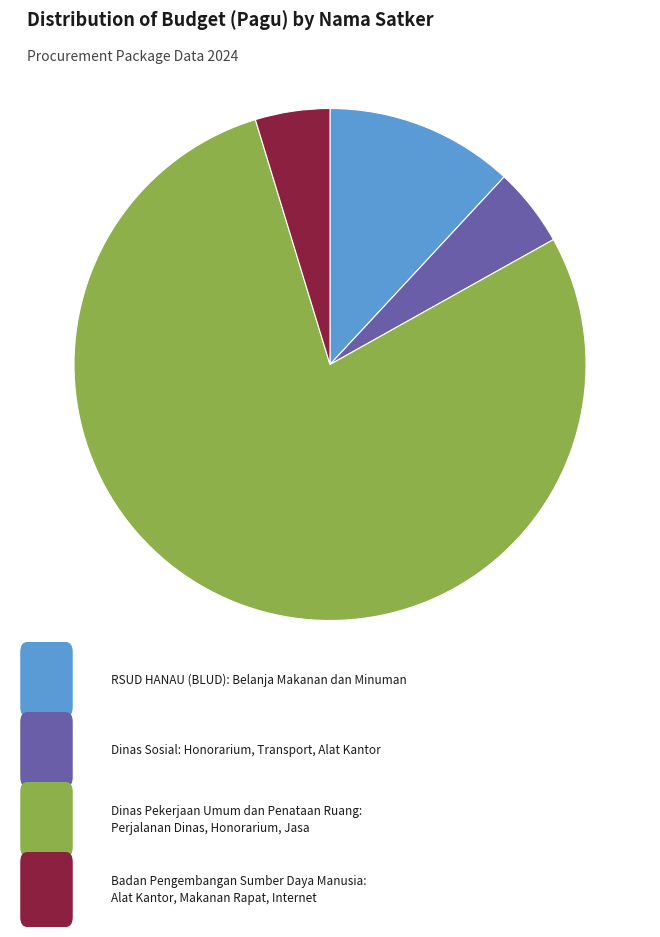

Is there any slice that represents more than half of the pie?

Yes